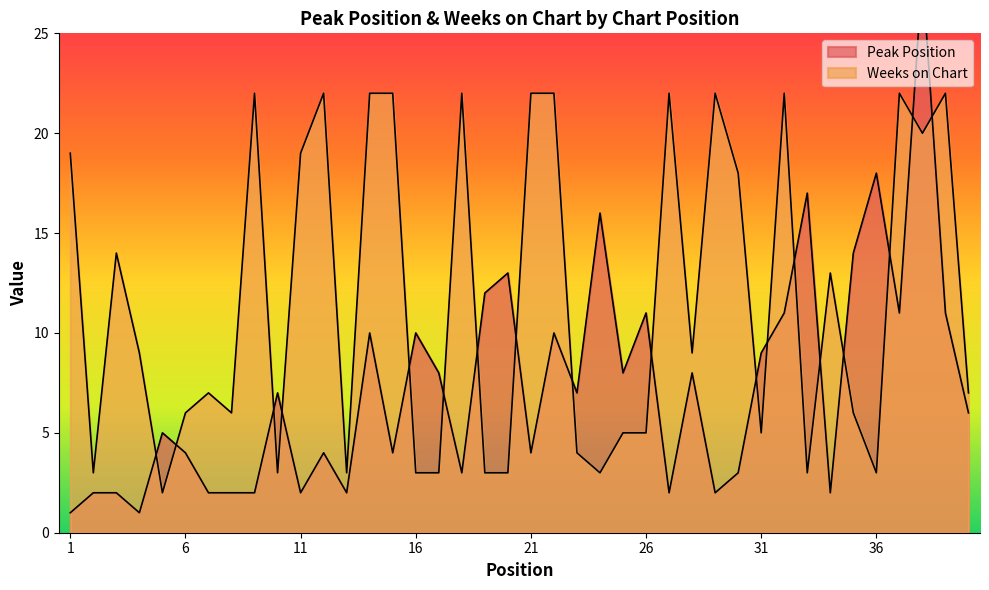

How many distinct data groups are displayed?

2